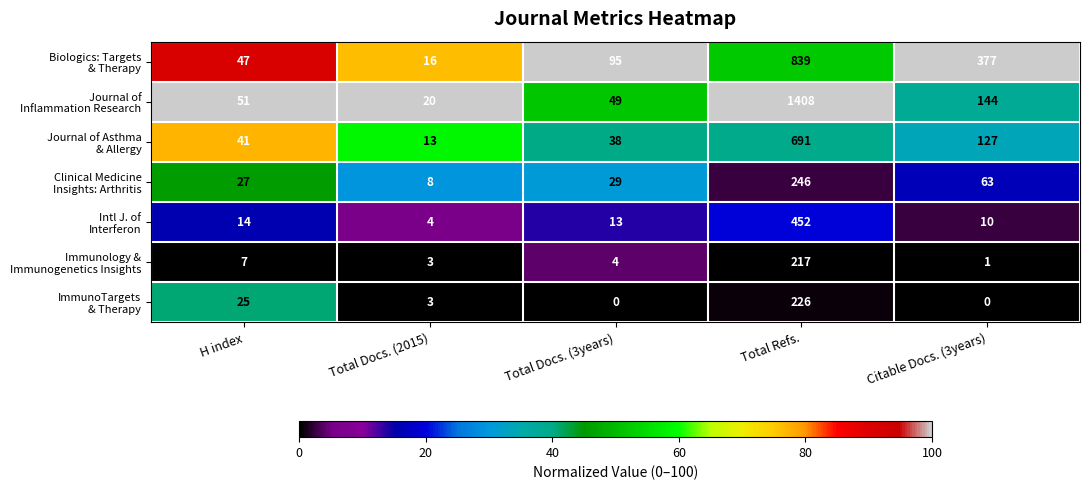

What is the difference between the highest and lowest values at Total Refs.?

1191